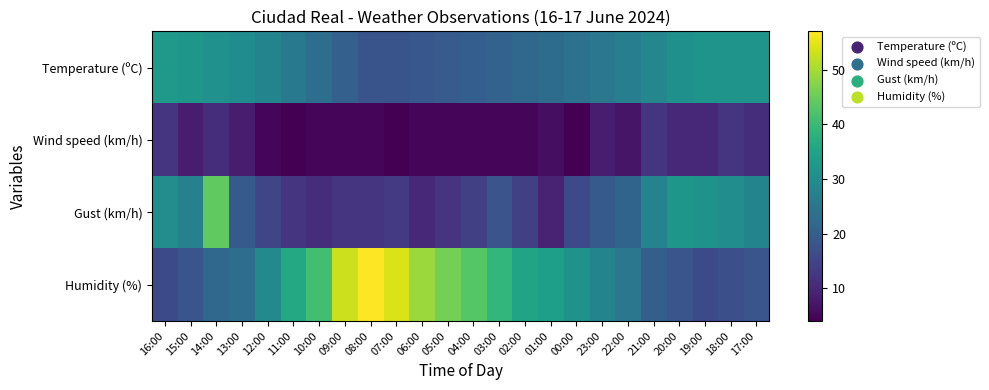

What is the spread (max minus min) of values at 13:00?

21.8